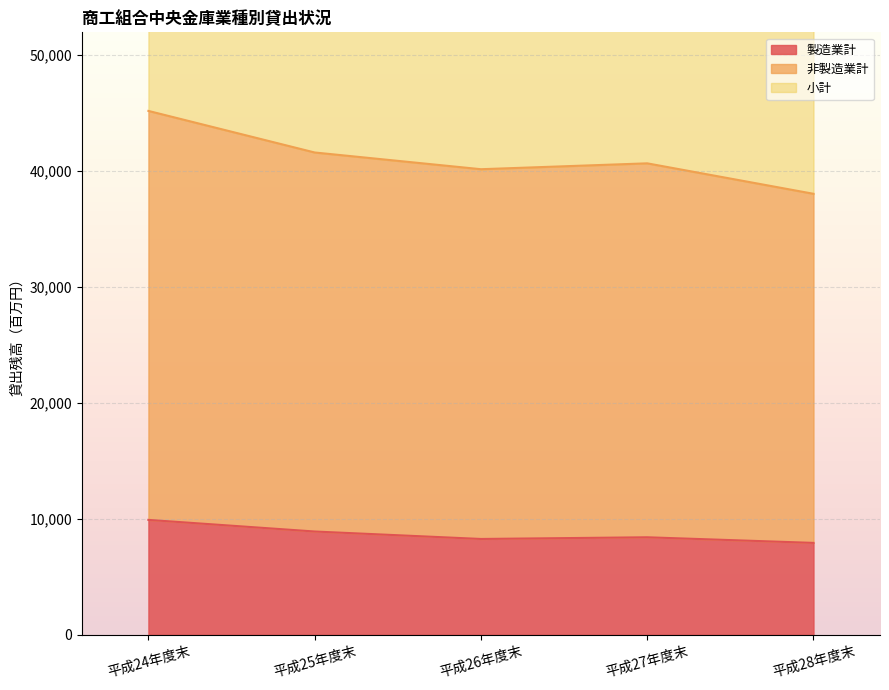

True or false: 小計 and 製造業計 intersect in this chart.

False